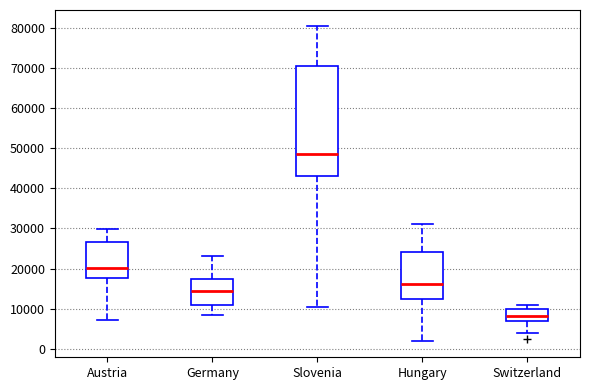

Which box has the highest median line?

Slovenia